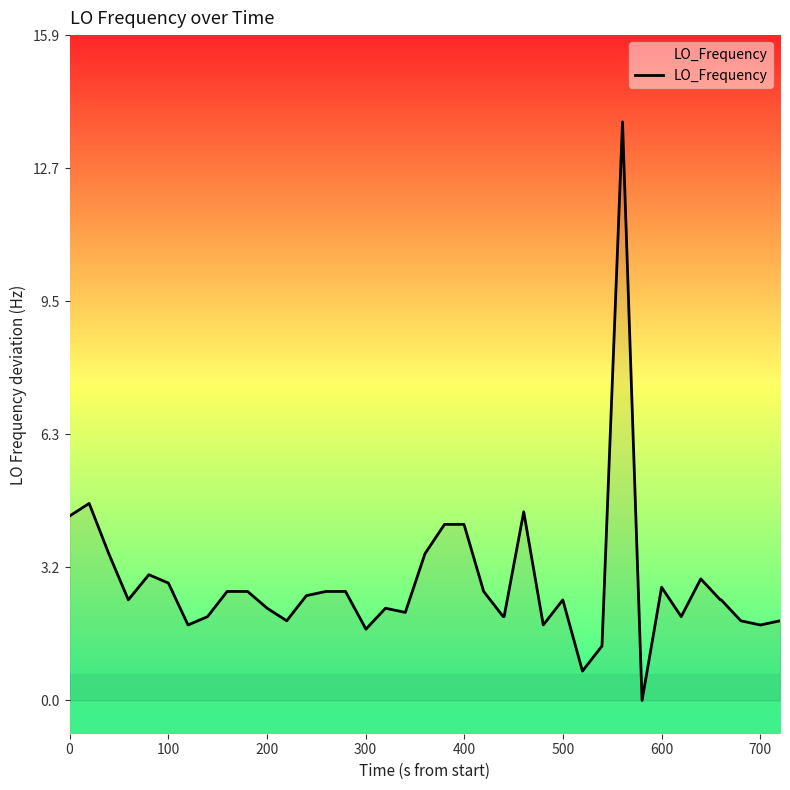

What is the difference between the maximum and minimum values?

13.8